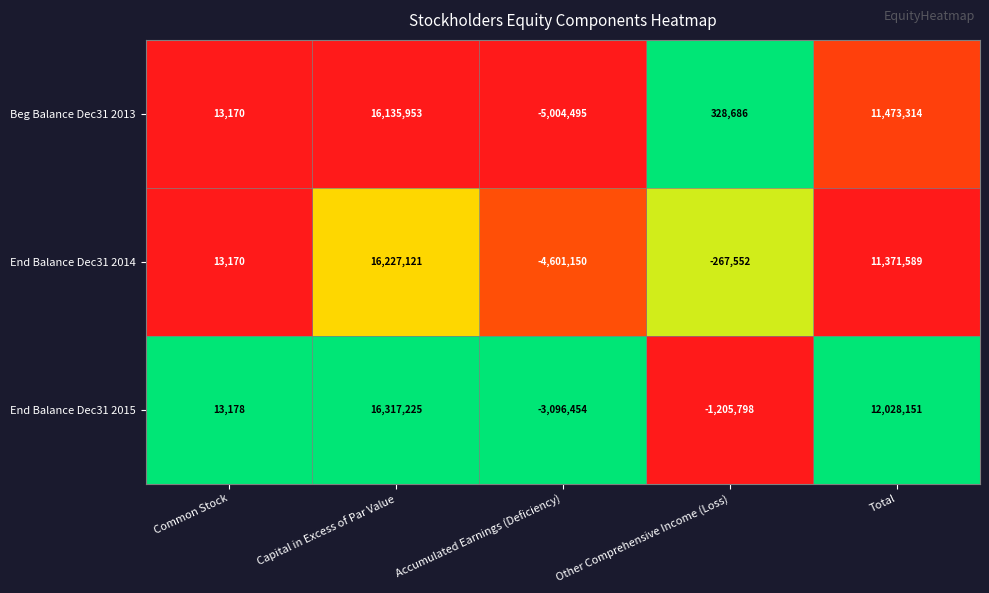

Which series has the largest total across all categories?

End Balance Dec31 2015